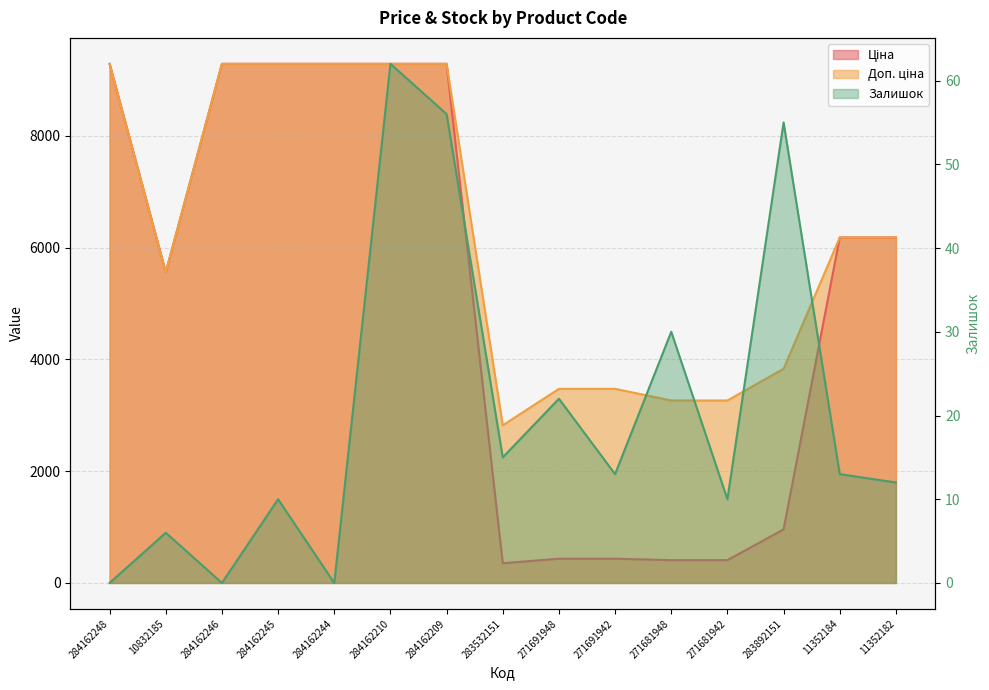

True or false: Доп. ціна has a value of 5560.3 at 10832185.

True